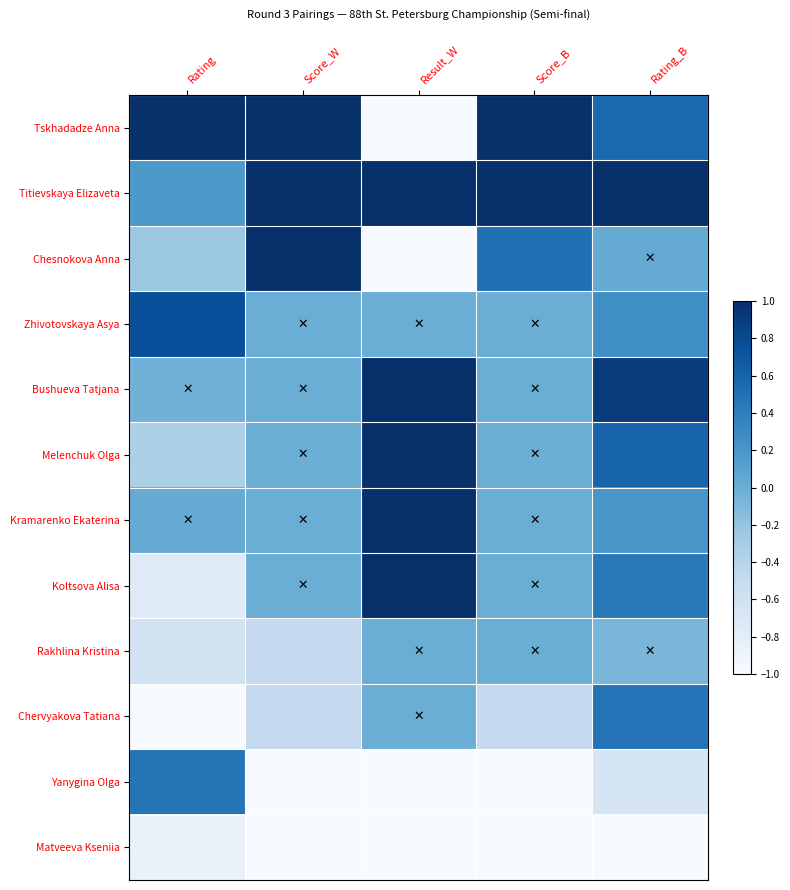

At Score_B, list the series in order from smallest to largest.

Yanygina Olga, Matveeva Kseniia, Chervyakova Tatiana, Zhivotovskaya Asya, Bushueva Tatjana, Melenchuk Olga, Kramarenko Ekaterina, Koltsova Alisa, Rakhlina Kristina, Chesnokova Anna, Tskhadadze Anna, Titievskaya Elizaveta